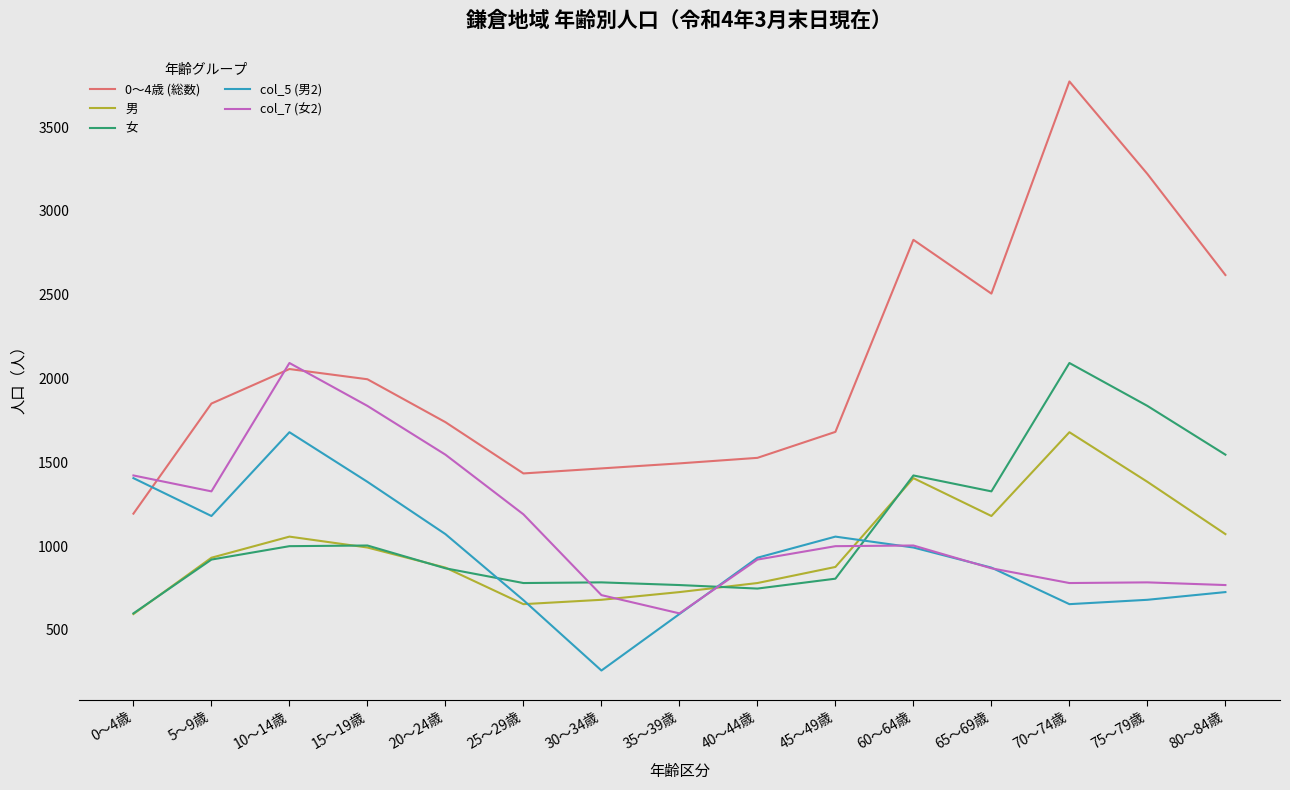

Is the value of 女 at 35～39歳 greater than the value of col_5 (男2) at 45～49歳?

No